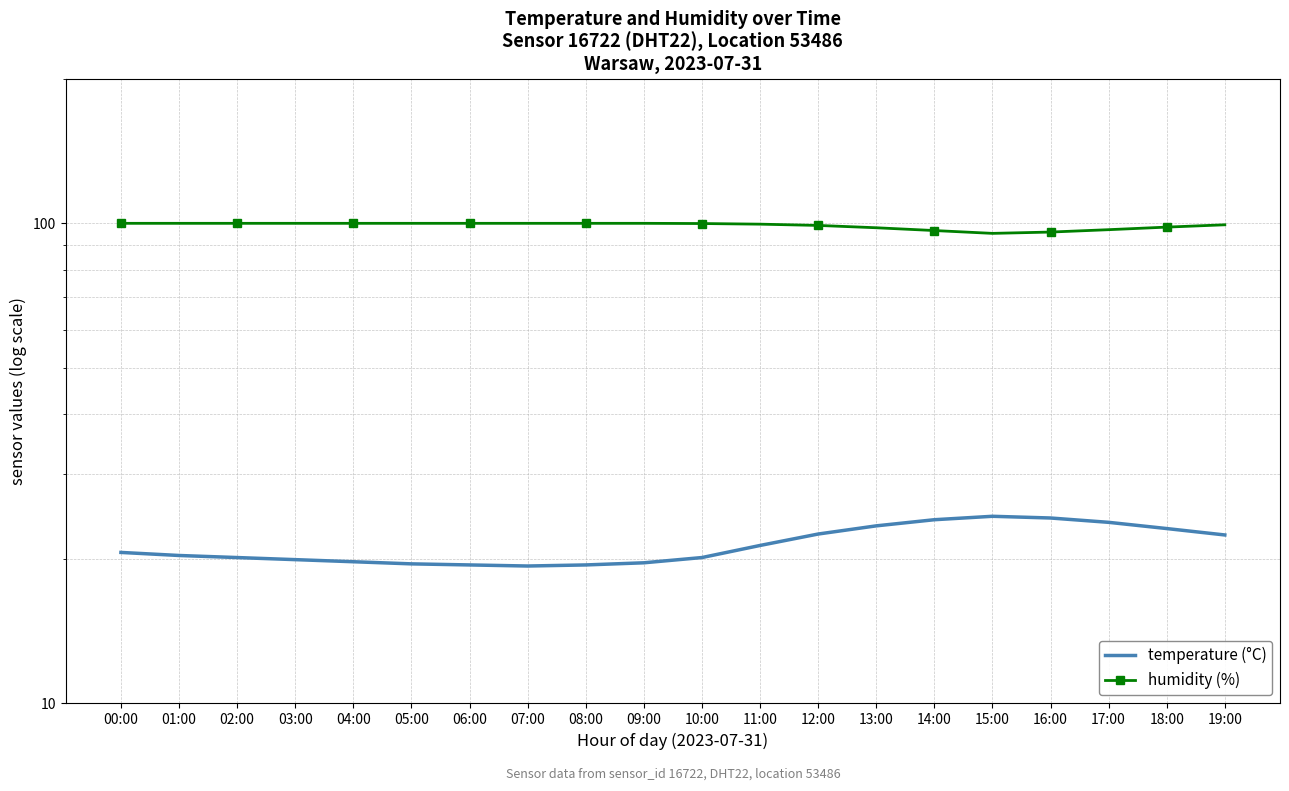

Is it true that humidity (%) equals 99.9 at 09:00?

True